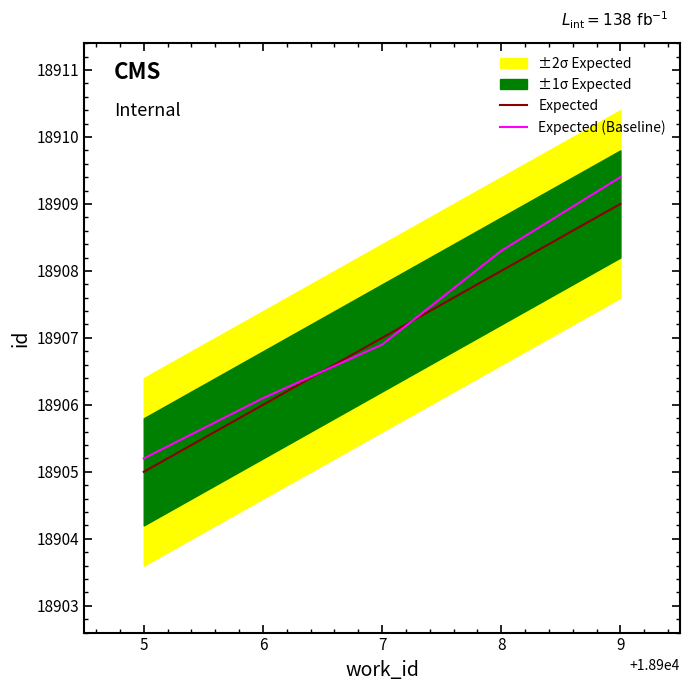

Where does the Expected (Baseline) series first go above 18906?

6